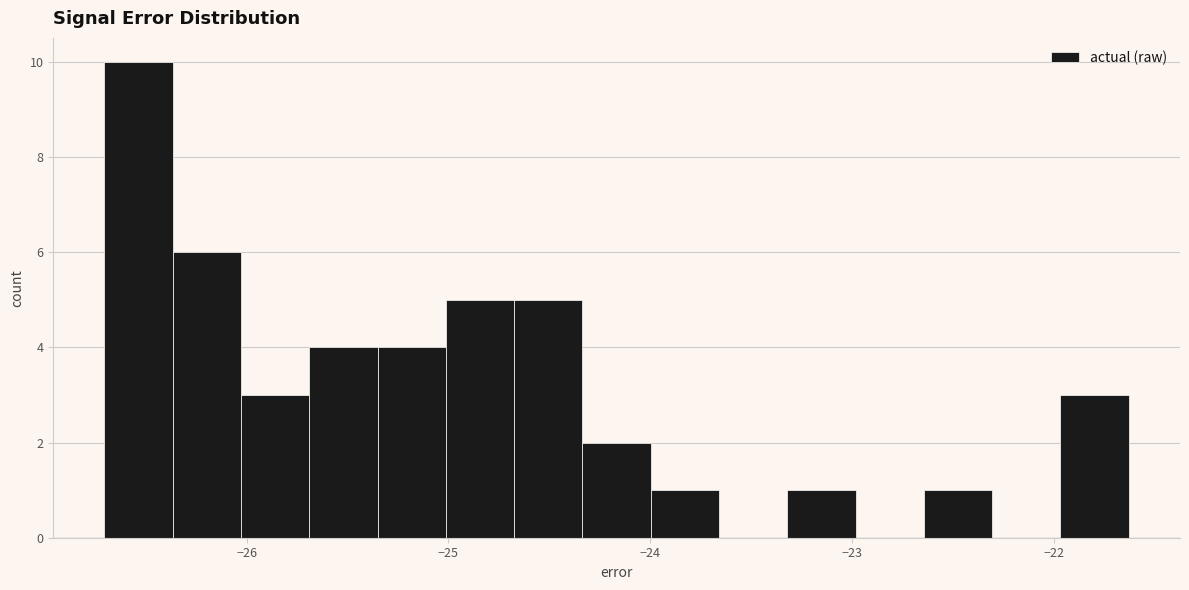

Read against the x-axis, roughly where is the centre of the tallest bar?

-26.5